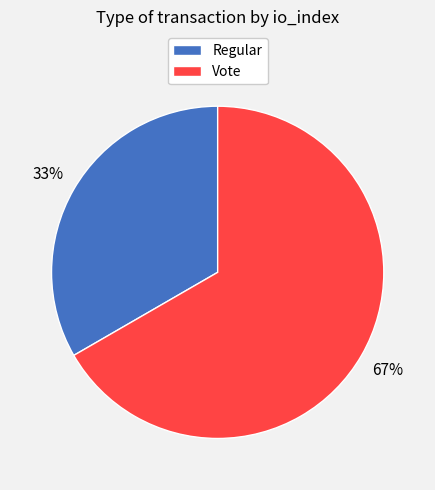

To the nearest percent, what portion does Vote represent?

67%